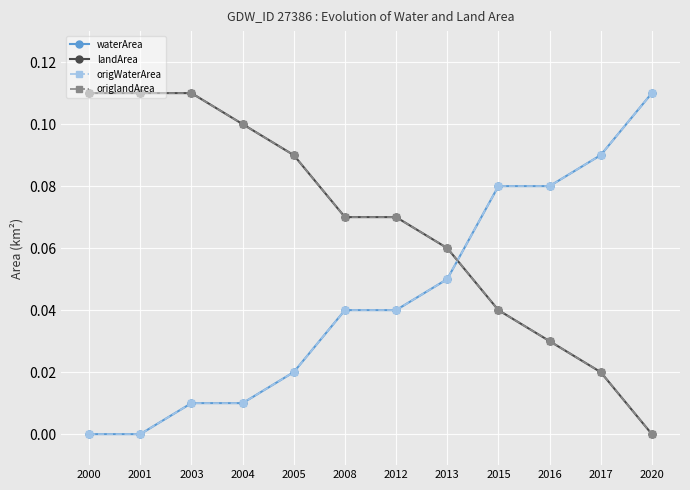

At how many categories does at least one series exceed 0?

12